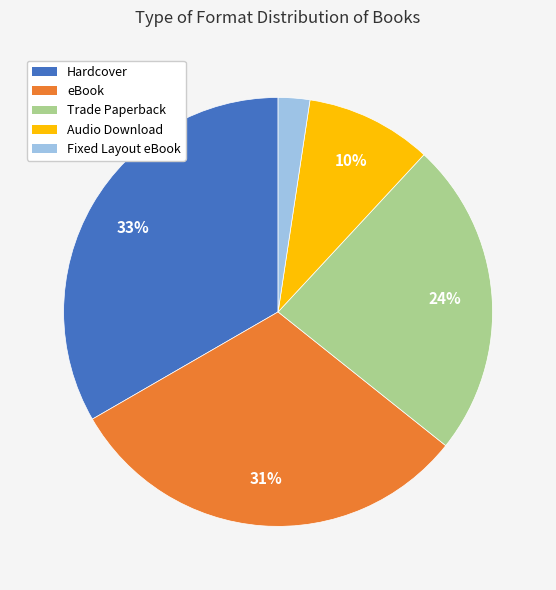

Between Hardcover and Fixed Layout eBook, which is larger?

Hardcover